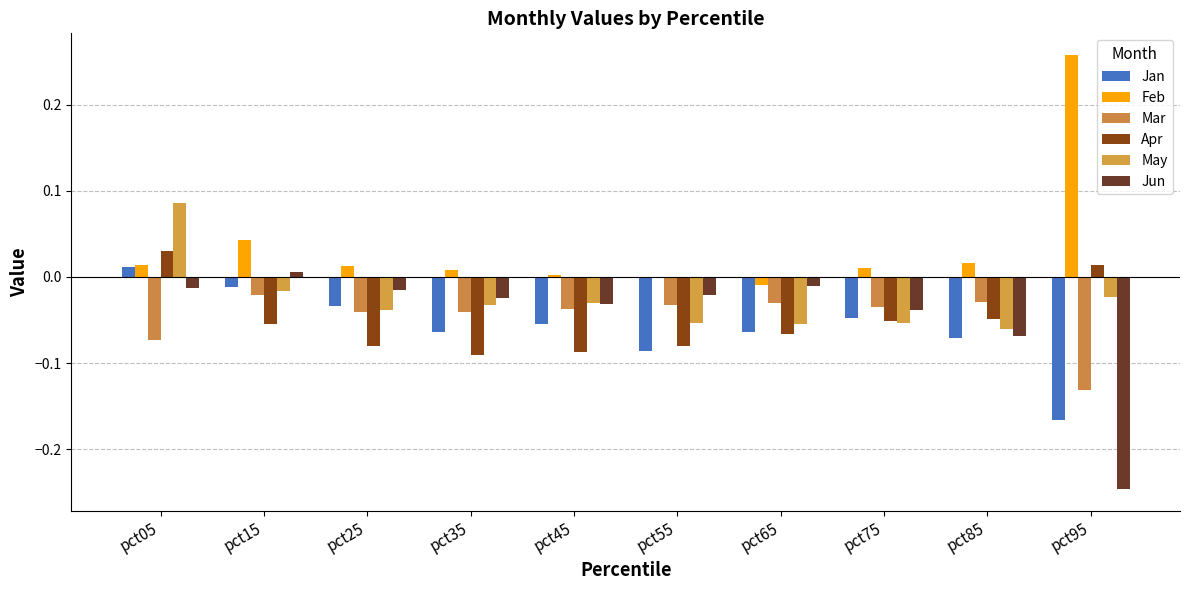

The Jun series shows -0.0 at pct75. True or false?

True